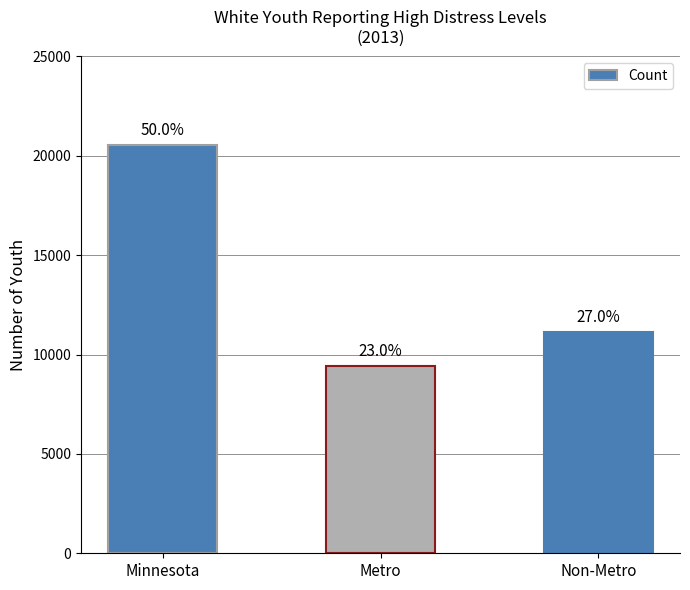

Does the chart contain any negative values?

No